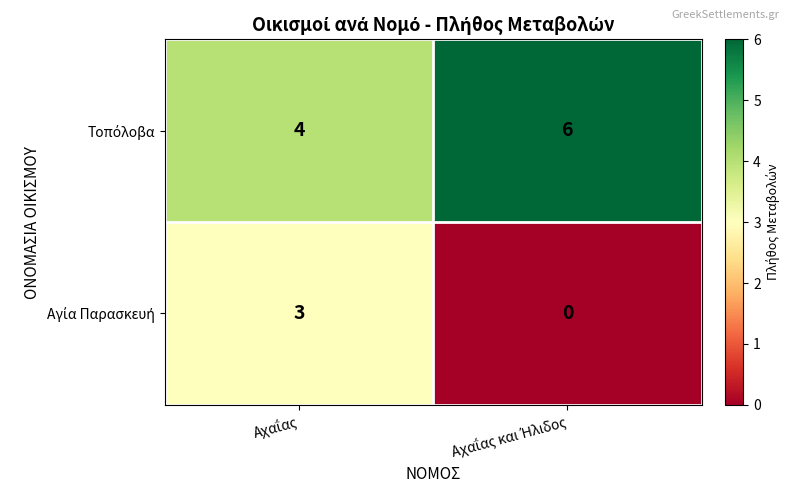

What is the maximum value shown in the chart?

6